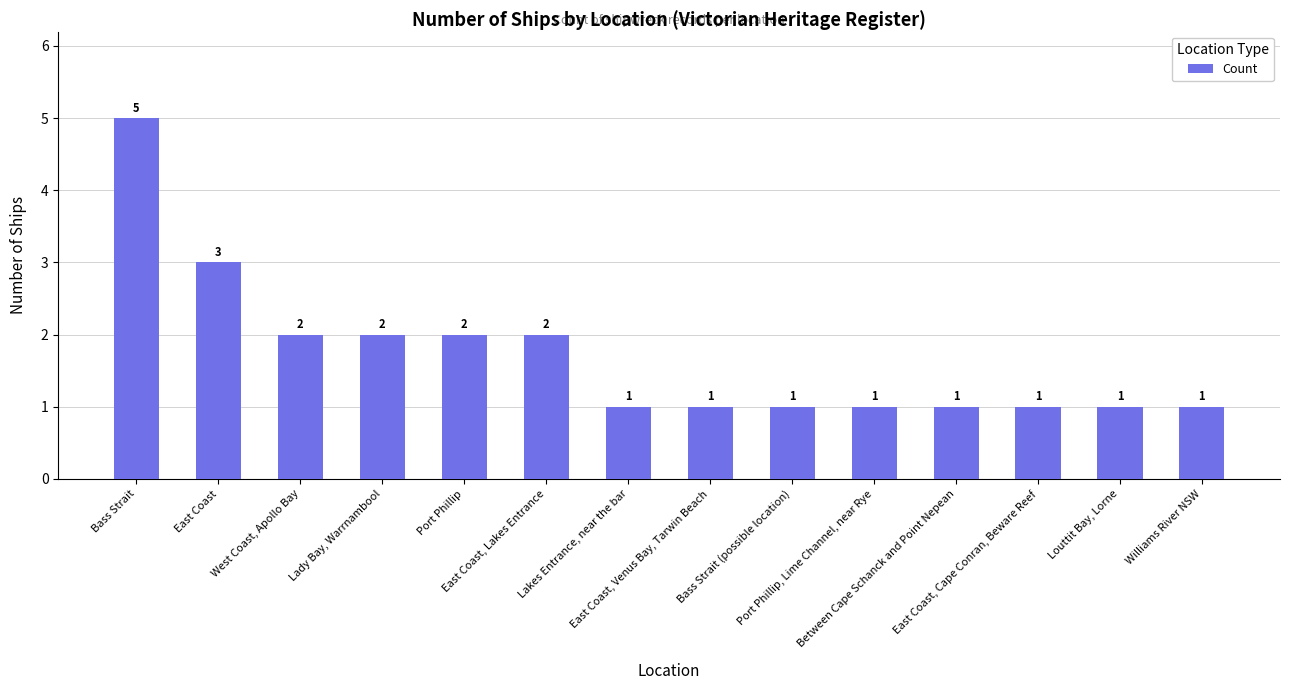

What is the label of the 9th bar from the left?

Bass Strait (possible location)